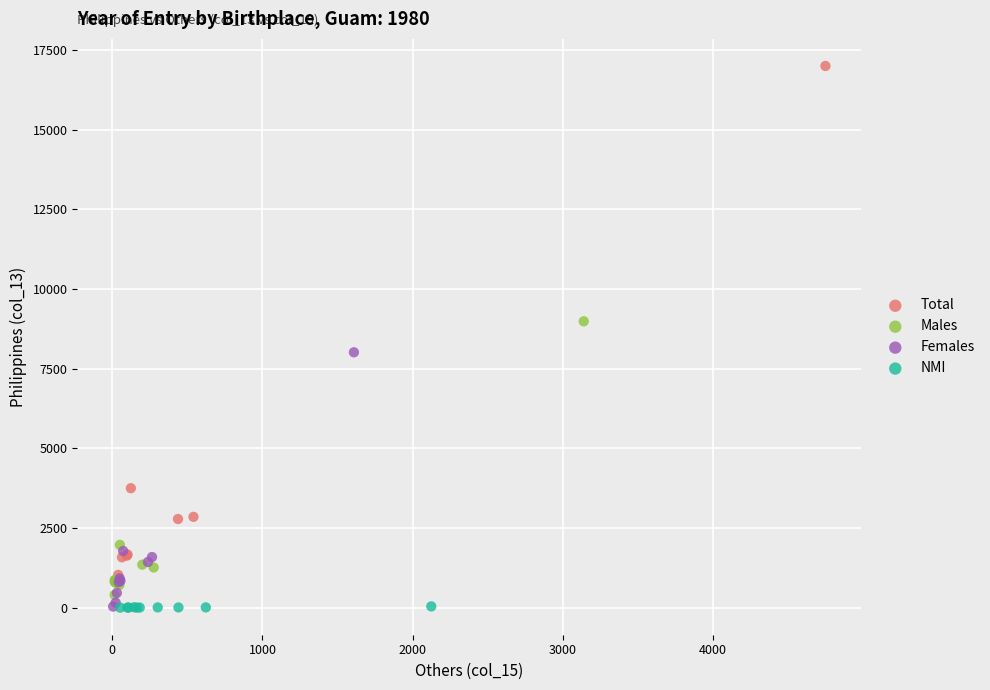

Which series contains the highest Y value?

Total